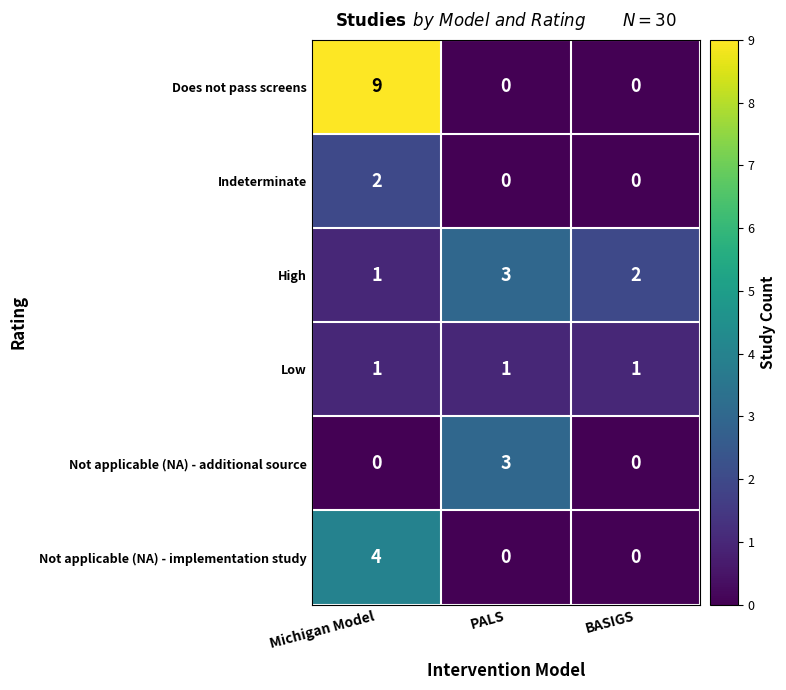

True or false: Low has a value of 1 at Michigan Model.

True